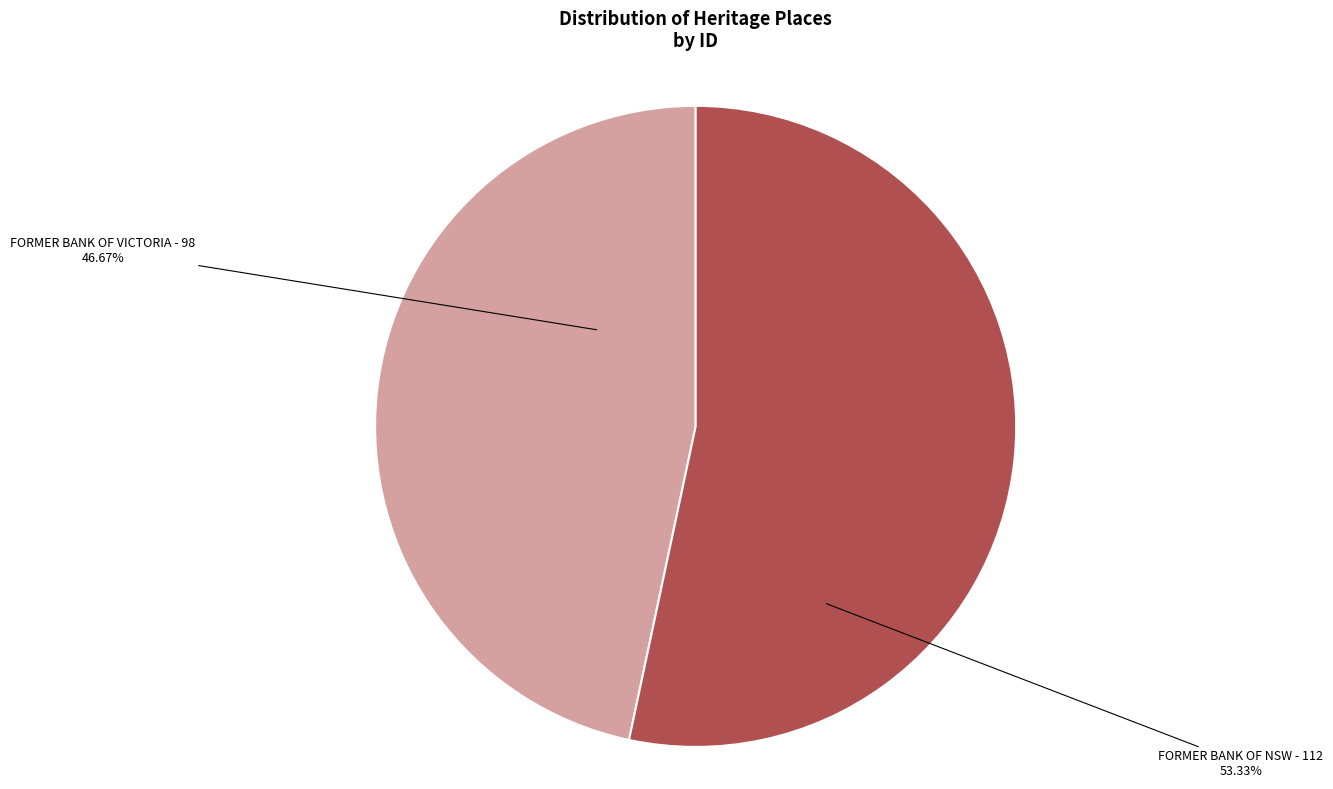

Is it true that FORMER BANK OF VICTORIA is 47% of the pie?

True